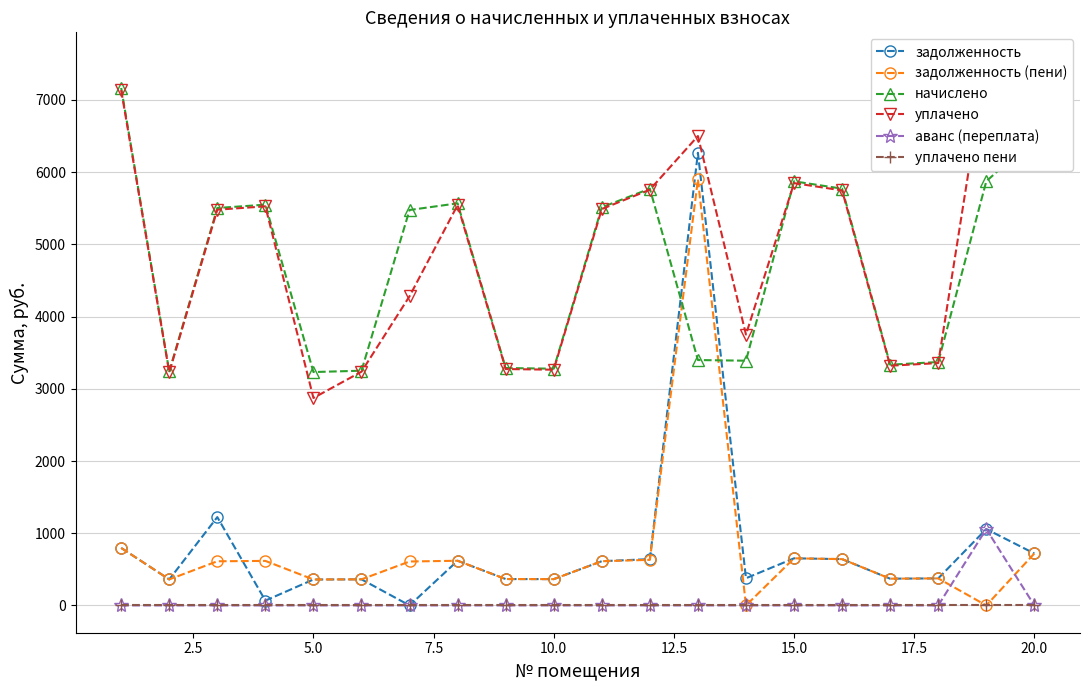

In задолженность (пени), how many points are higher than both neighbors (excluding endpoints)?

5